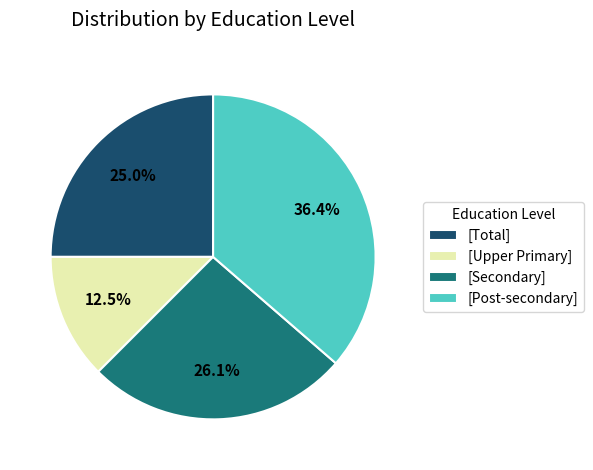

Is the sum of [Secondary] and [Post-secondary] greater than half?

Yes